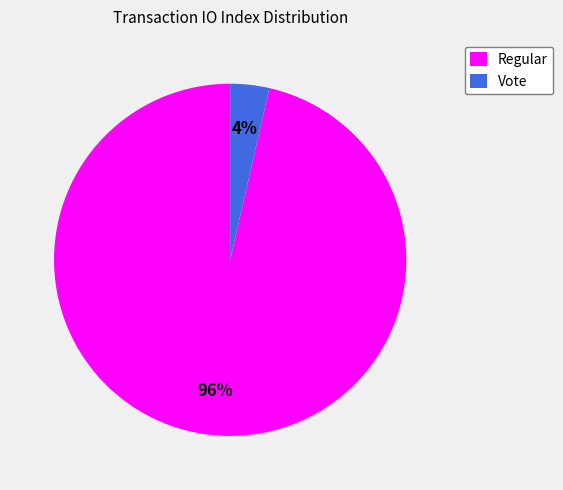

To the nearest percent, what is the combined percentage of Vote and Regular?

100%